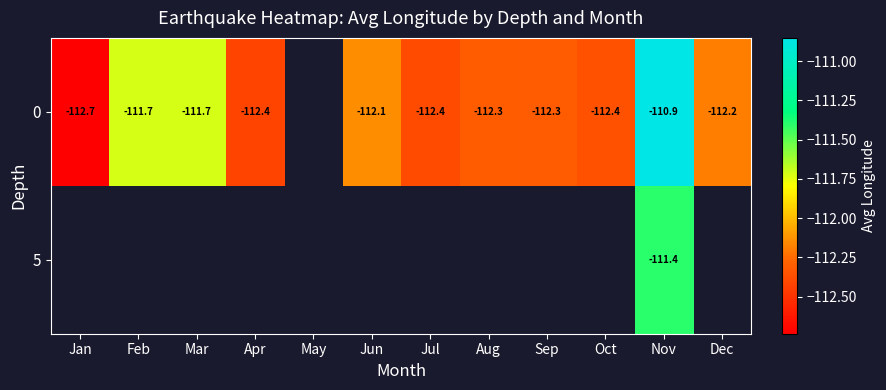

Is the value of 0 at Jul greater than the value of 5 at Nov?

No